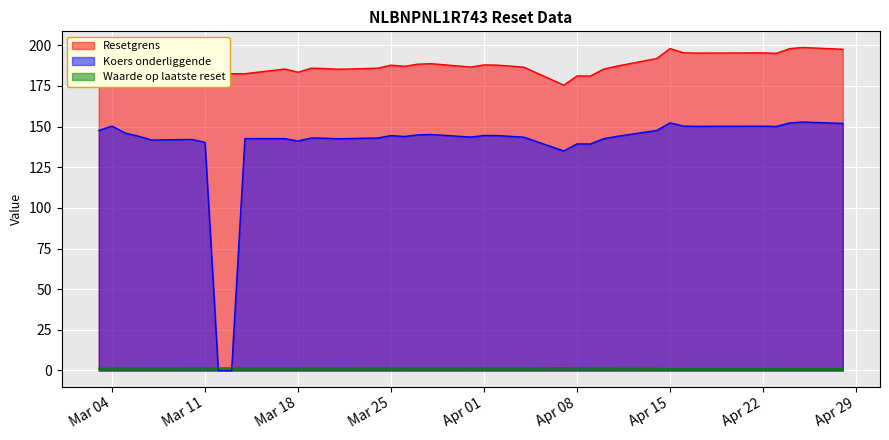

What value does the Koers onderliggende series have at 14?

143.4